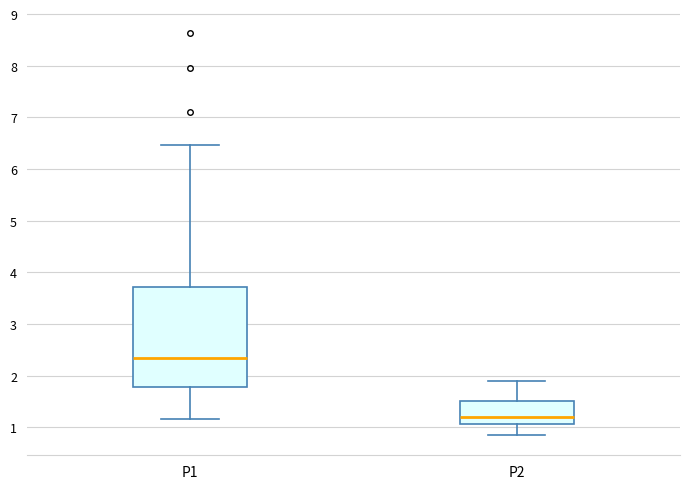

Where does the upper whisker of the box for P1 end on the y-axis? The values are not printed on the chart, so give them approximately, as read against the axis.

6.5